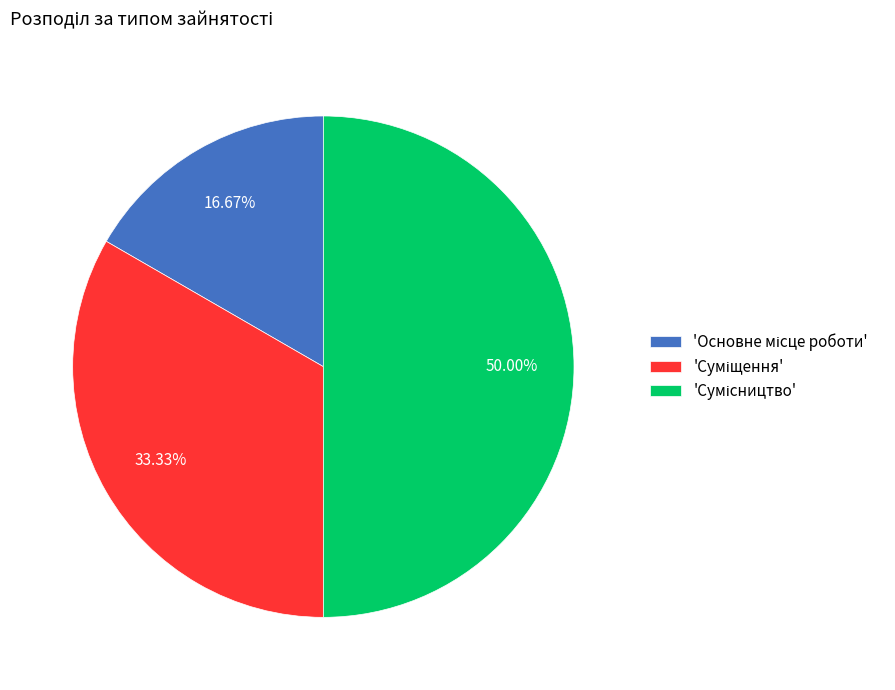

To the nearest percent, what is the difference between the largest and smallest slice percentages?

33%